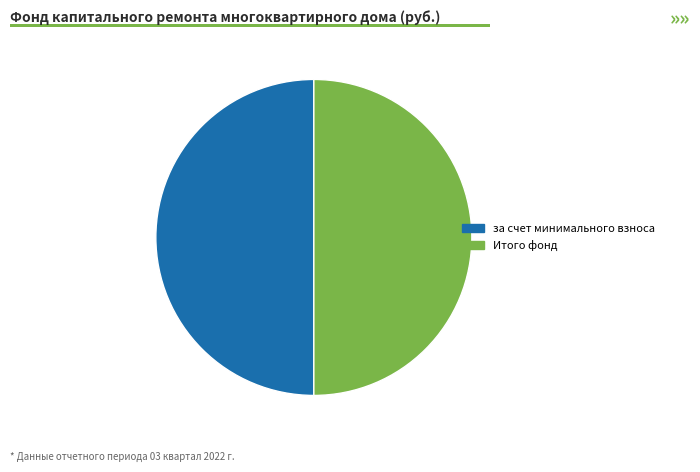

How many segments does this pie chart have?

2